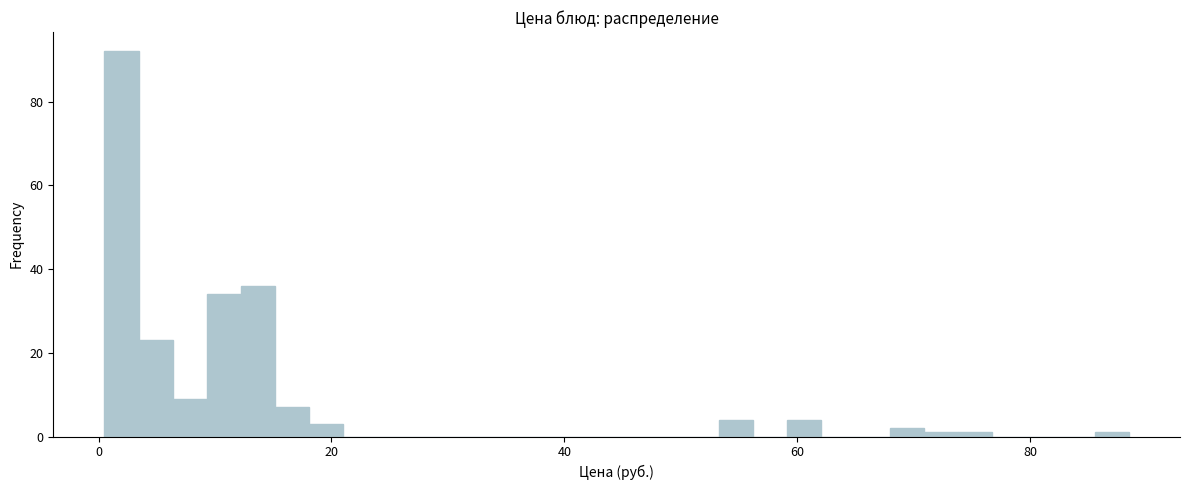

Read against the x-axis, roughly where is the centre of the tallest bar?

2